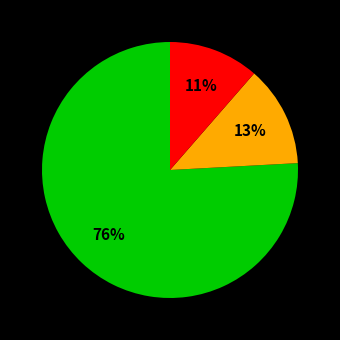

Does any single category account for the majority?

Yes